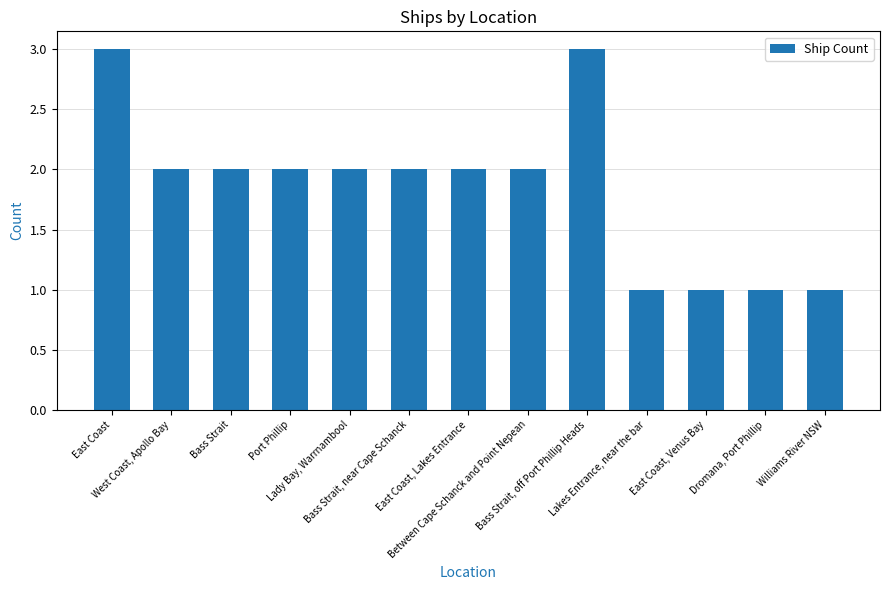

What is the greatest value displayed?

3